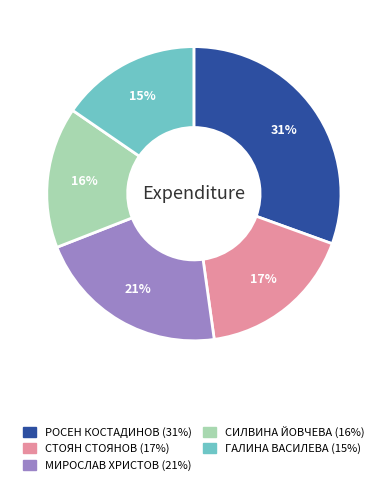

Is there any slice that represents more than half of the pie?

No